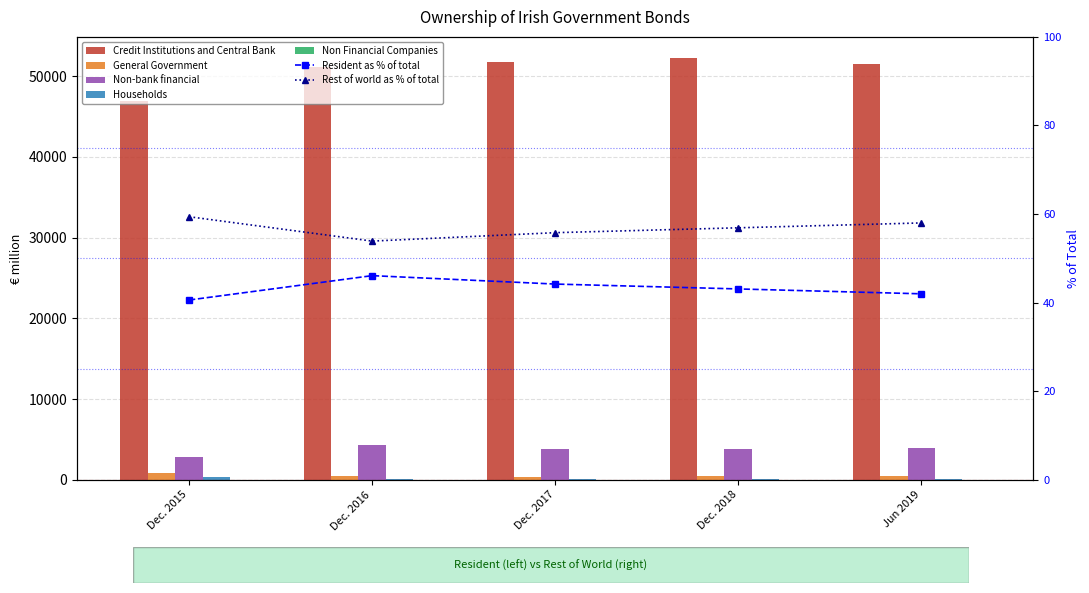

What value does the Non-bank financial series have at Dec. 2016, to the nearest 50?

4300